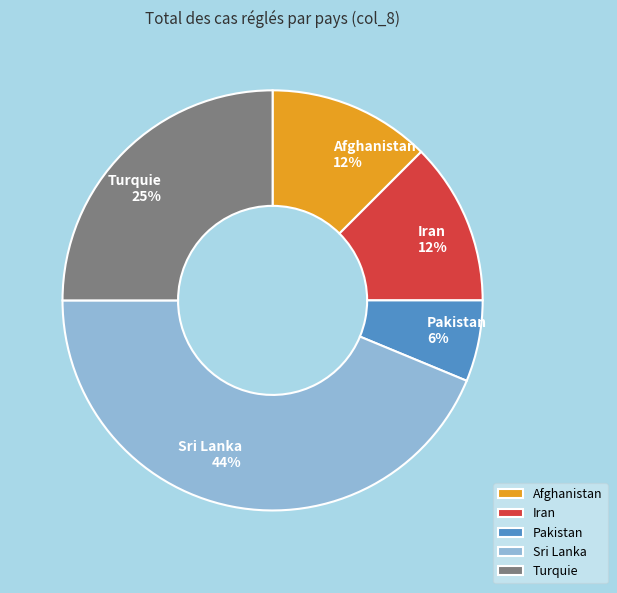

Approximately how many times larger is the value at Iran compared to Afghanistan?

1.0